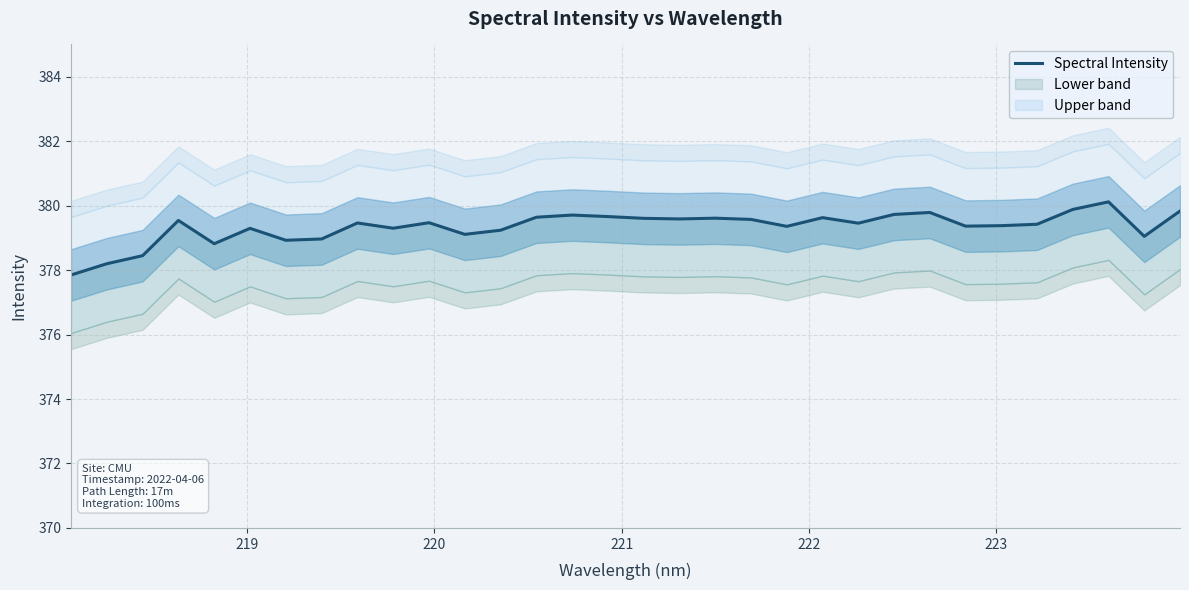

What is the difference between the maximum and second lowest values?

1.9